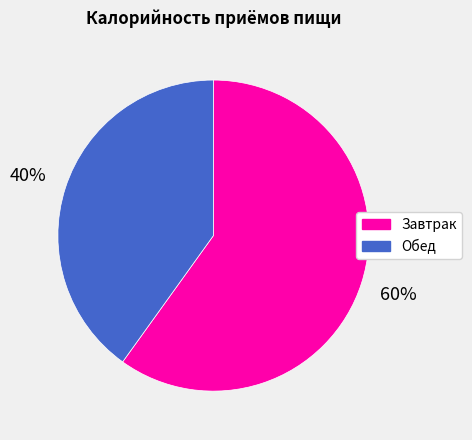

What is the largest slice in the pie chart?

Завтрак